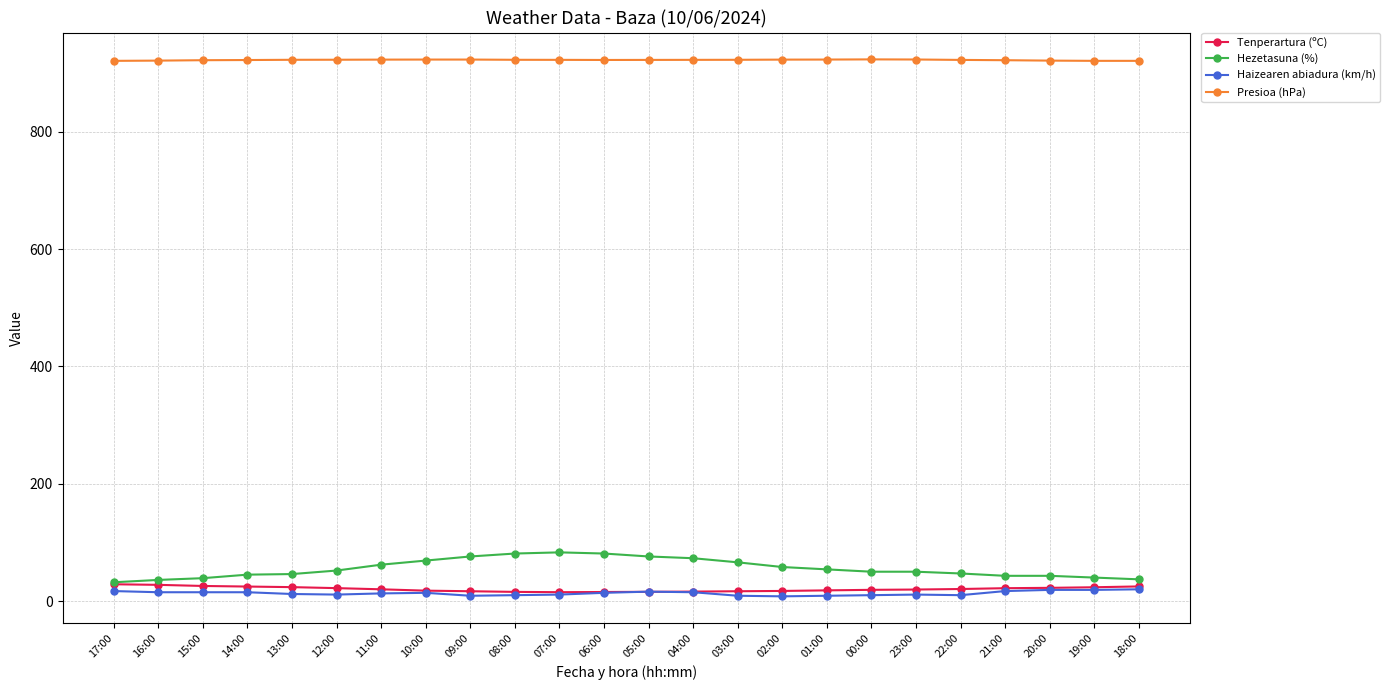

What is the difference between the Tenperartura (ºC) values at 04:00 and 19:00?

7.4